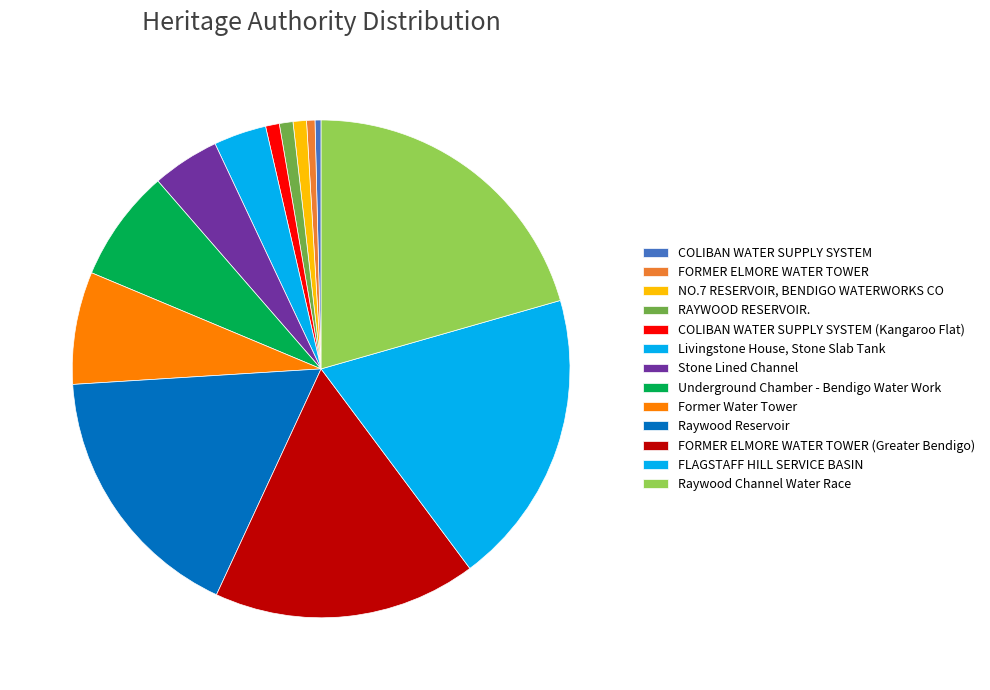

What is the ratio of the value at NO.7 RESERVOIR, BENDIGO WATERWORKS CO to the value at Raywood Reservoir?

0.1